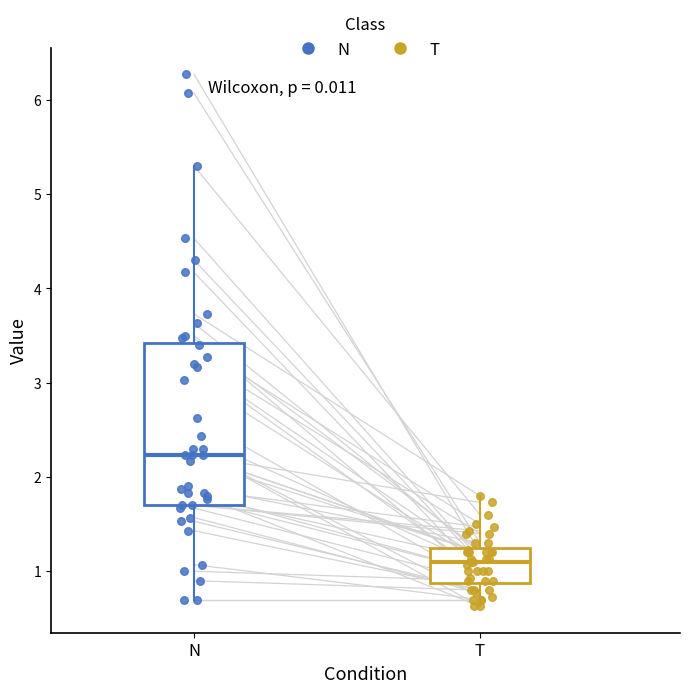

Which box is the tallest, from its lower edge to its upper edge?

N